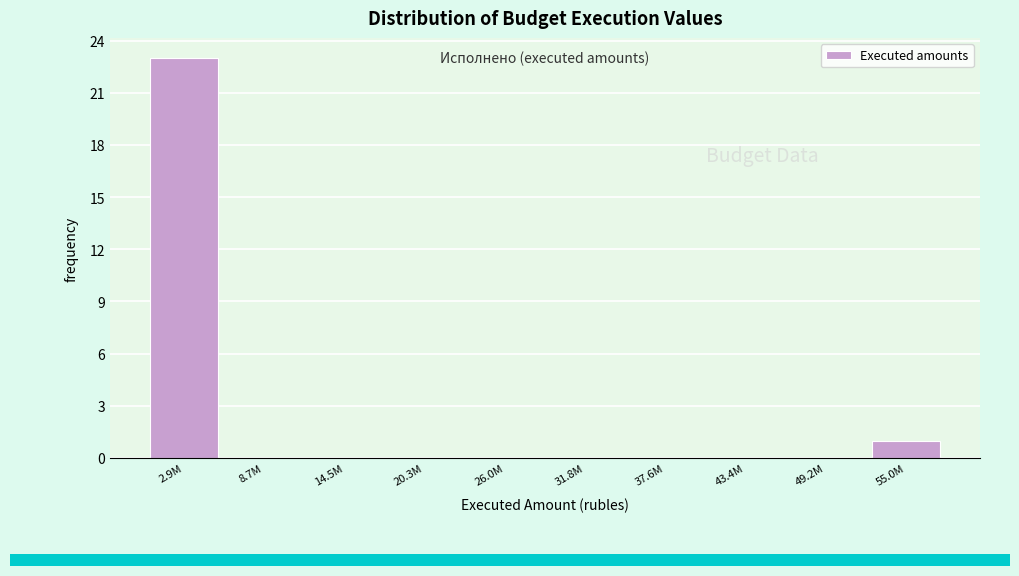

Reading left to right, transcribe all the data shown in this chart.

2.9M=23	8.7M=0	14.5M=0	20.3M=0	26.0M=0	31.8M=0	37.6M=0	43.4M=0	49.2M=0	55.0M=1